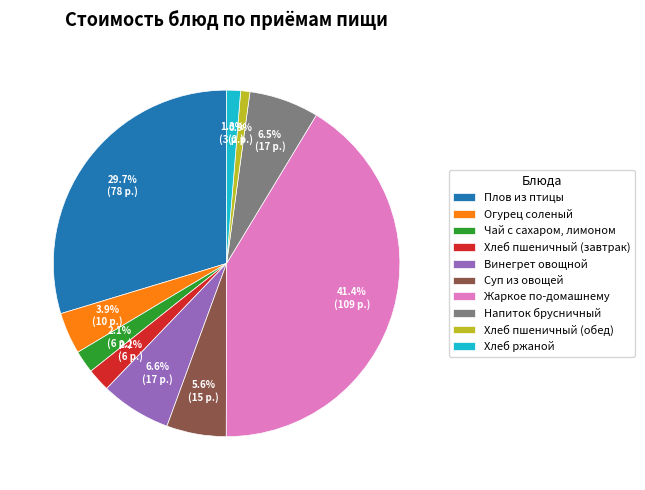

True or false: Суп из овощей accounts for 16% of the total.

False